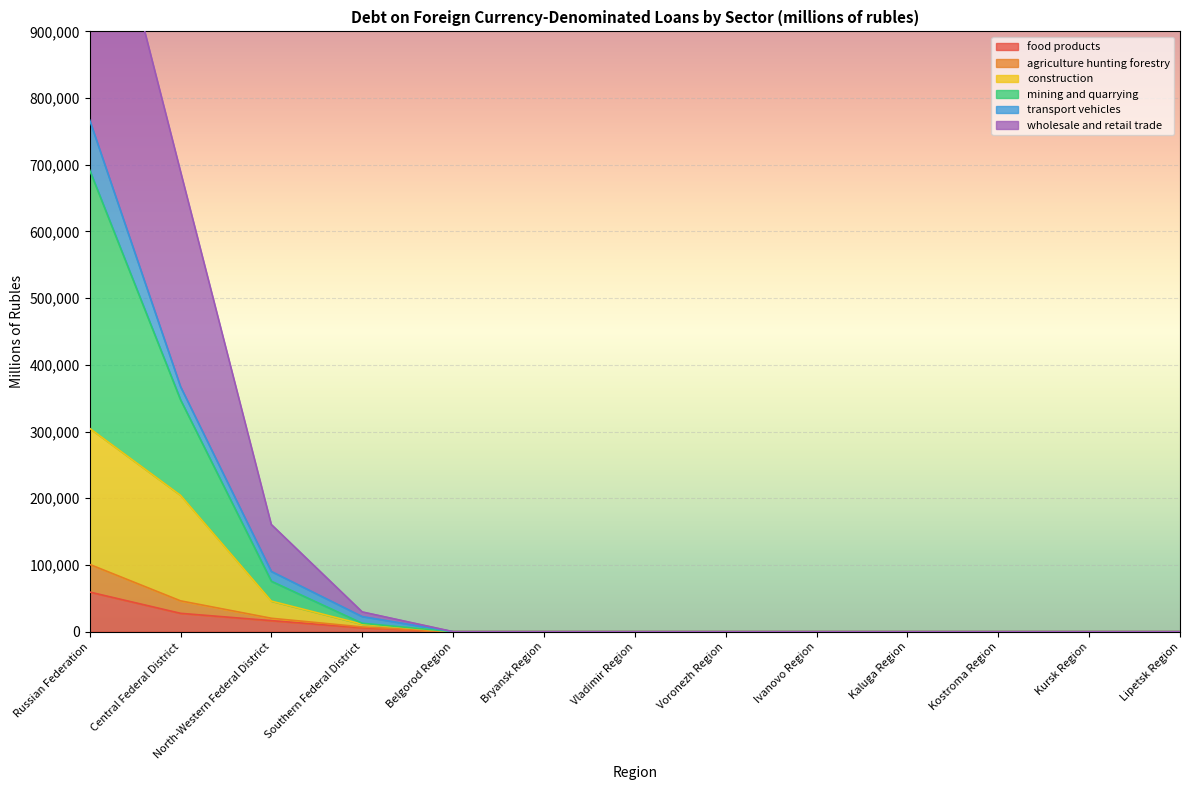

What is the label of the 8th point from the right?

Bryansk Region